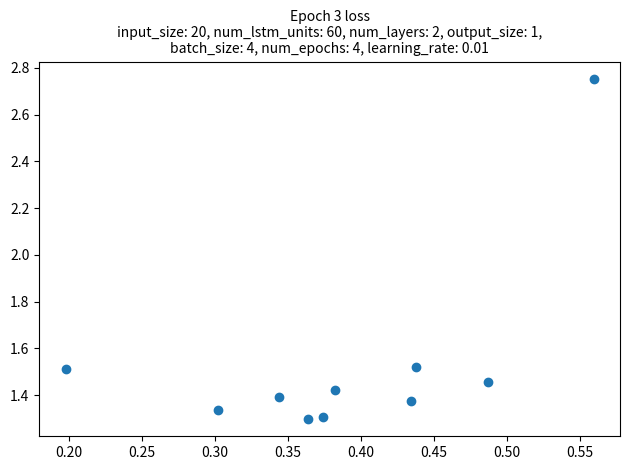

What is the average X value?

0.4